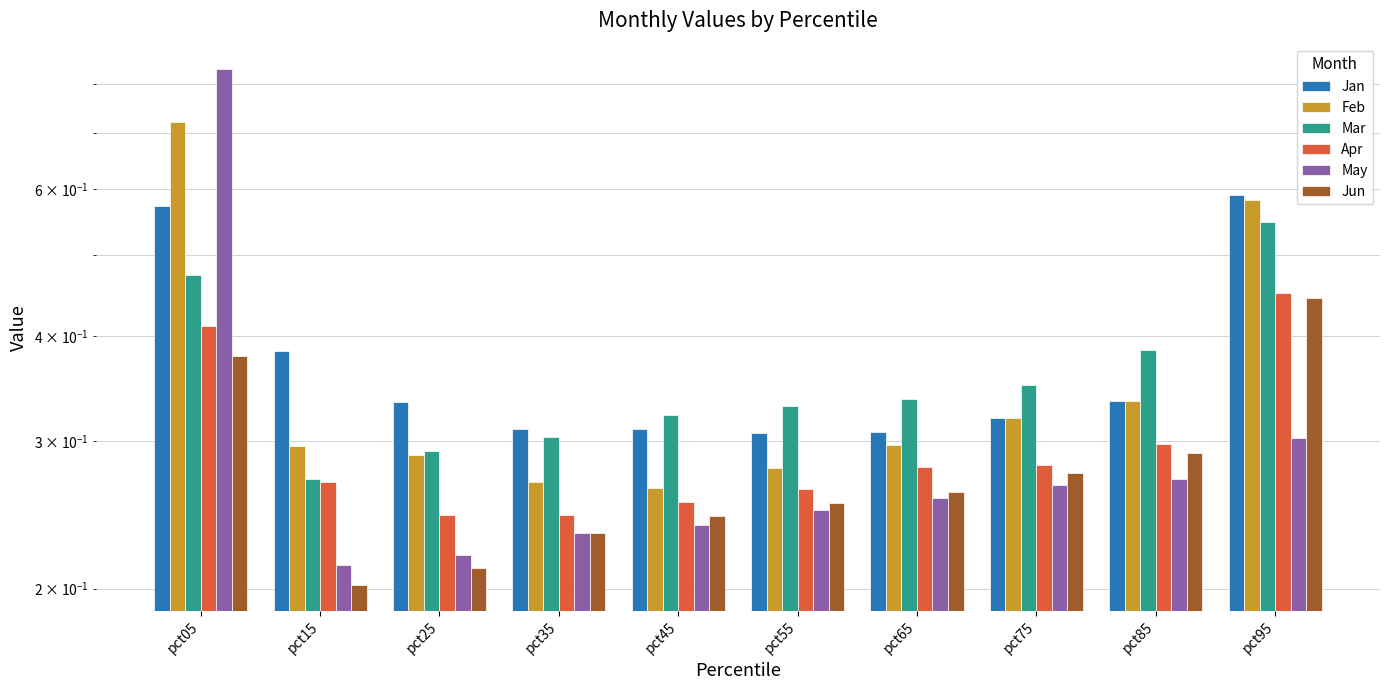

What is the spread (max minus min) of values at pct15?

0.2